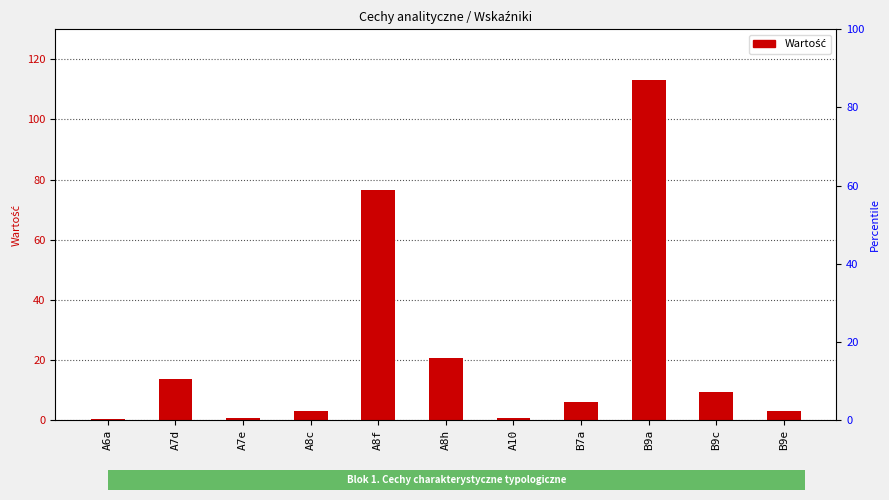

Does the chart contain stacked bars?

No